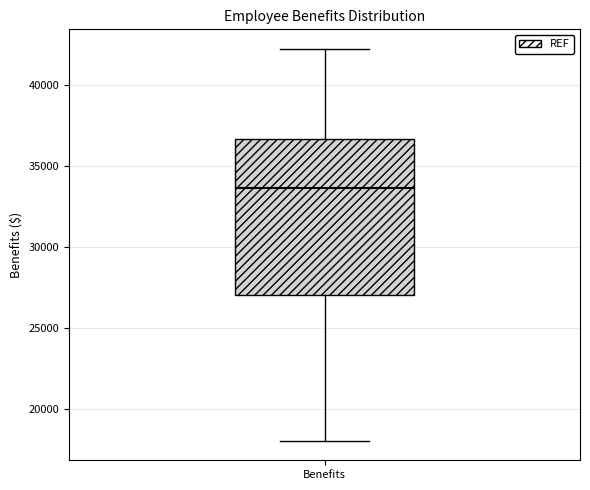

Read this box plot against the y-axis: the position of the median line, the range covered by the box, and the ends of both whiskers. The values are not printed on the chart, so give them approximately, as read against the axis.

median 33500, box 27000 to 36500, whiskers 18000 to 42000